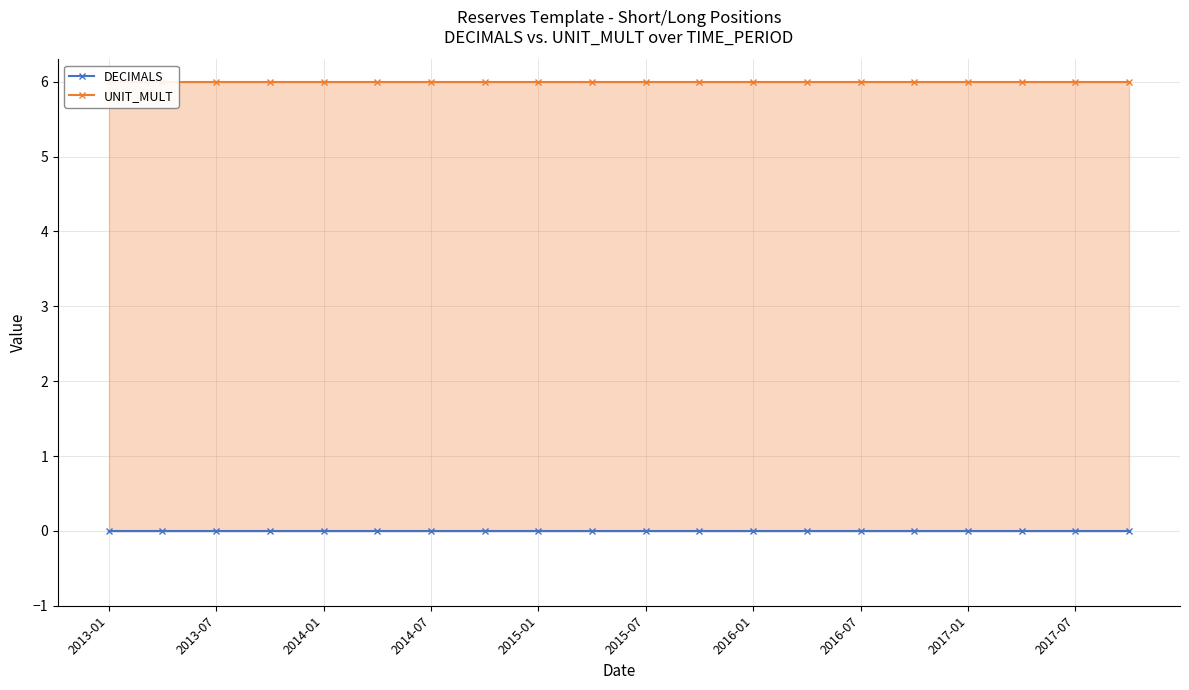

What is the sum of all UNIT_MULT values?

120